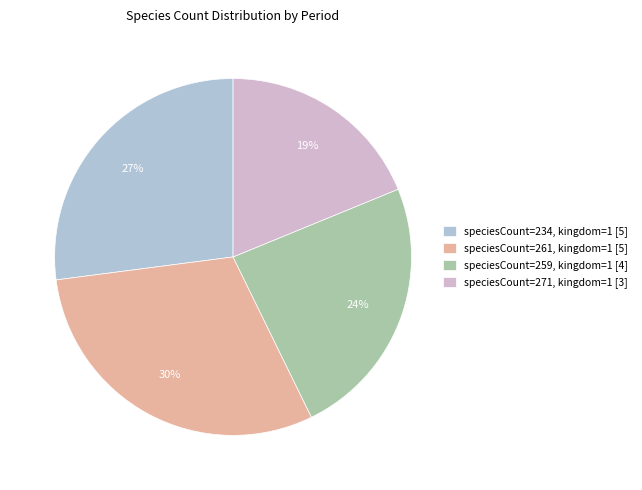

How many segments does this pie chart have?

4